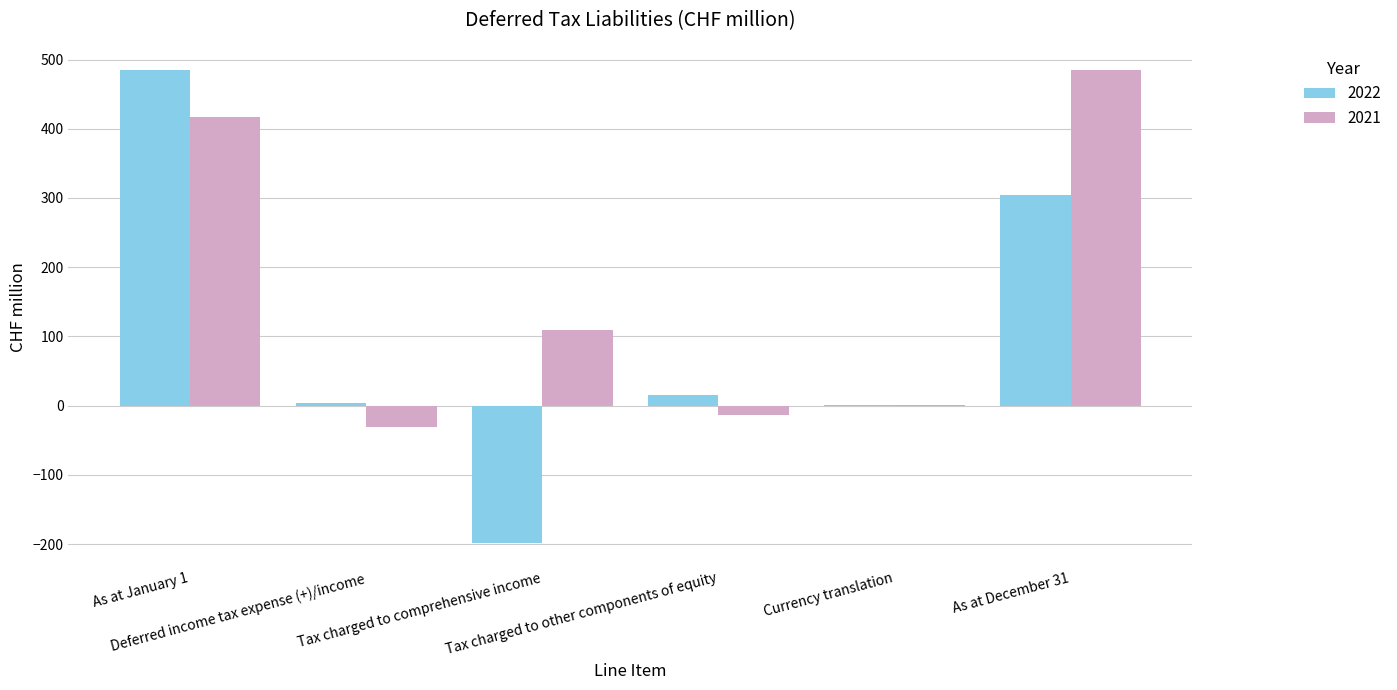

What is the sum of all 2021 values?

968.4